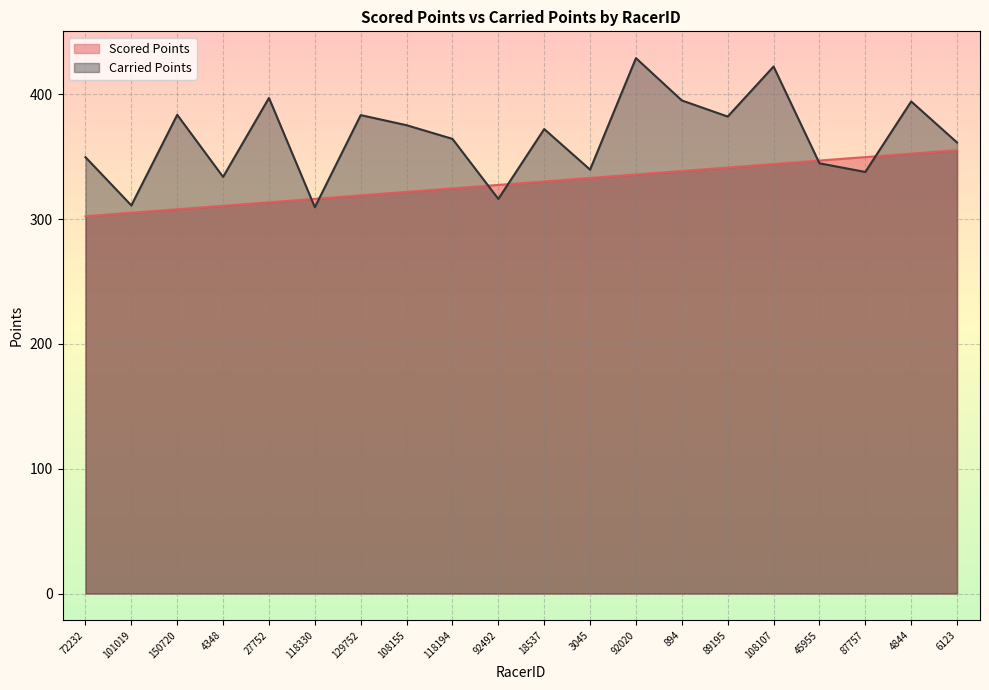

What is the spread (max minus min) of values at 92492?

11.2